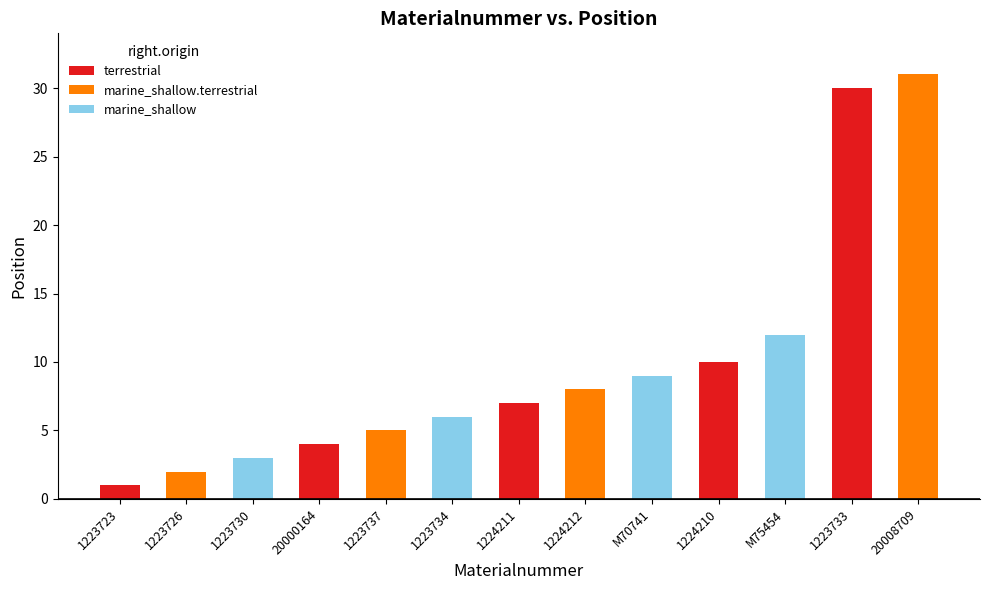

List the labels in order of value, smallest first.

1223723, 1223726, 1223730, 20000164, 1223737, 1223734, 1224211, 1224212, M70741, 1224210, M75454, 1223733, 20008709